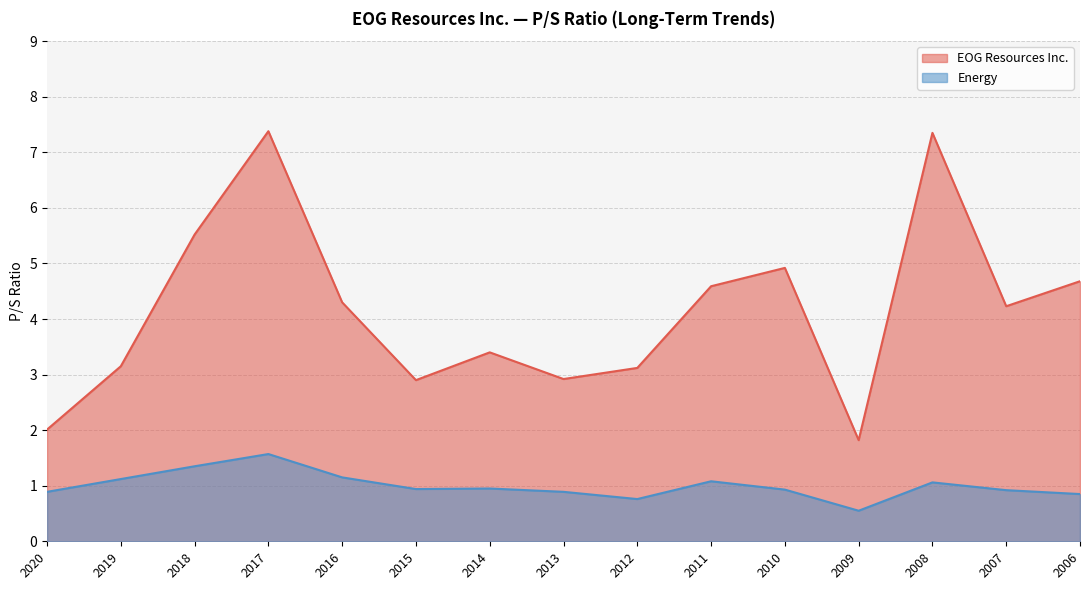

How many lines are shown in the chart?

2